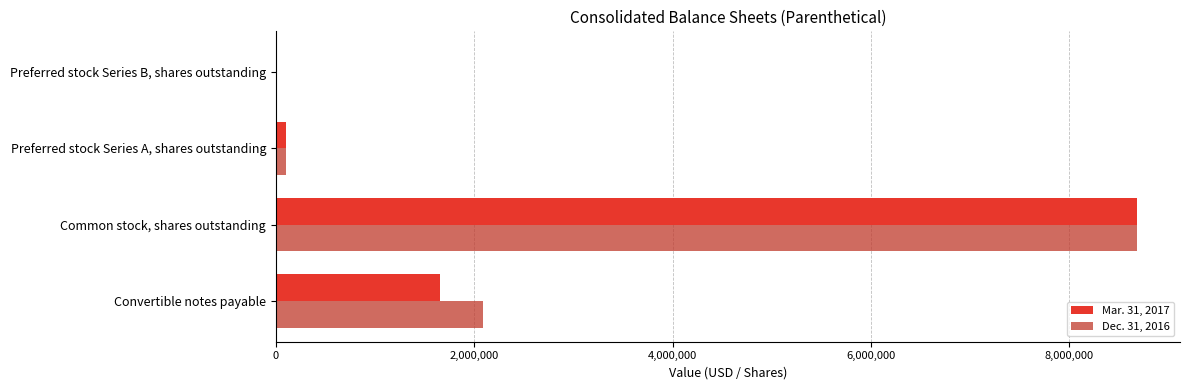

What is the total value across all series at Convertible notes payable?

3747350